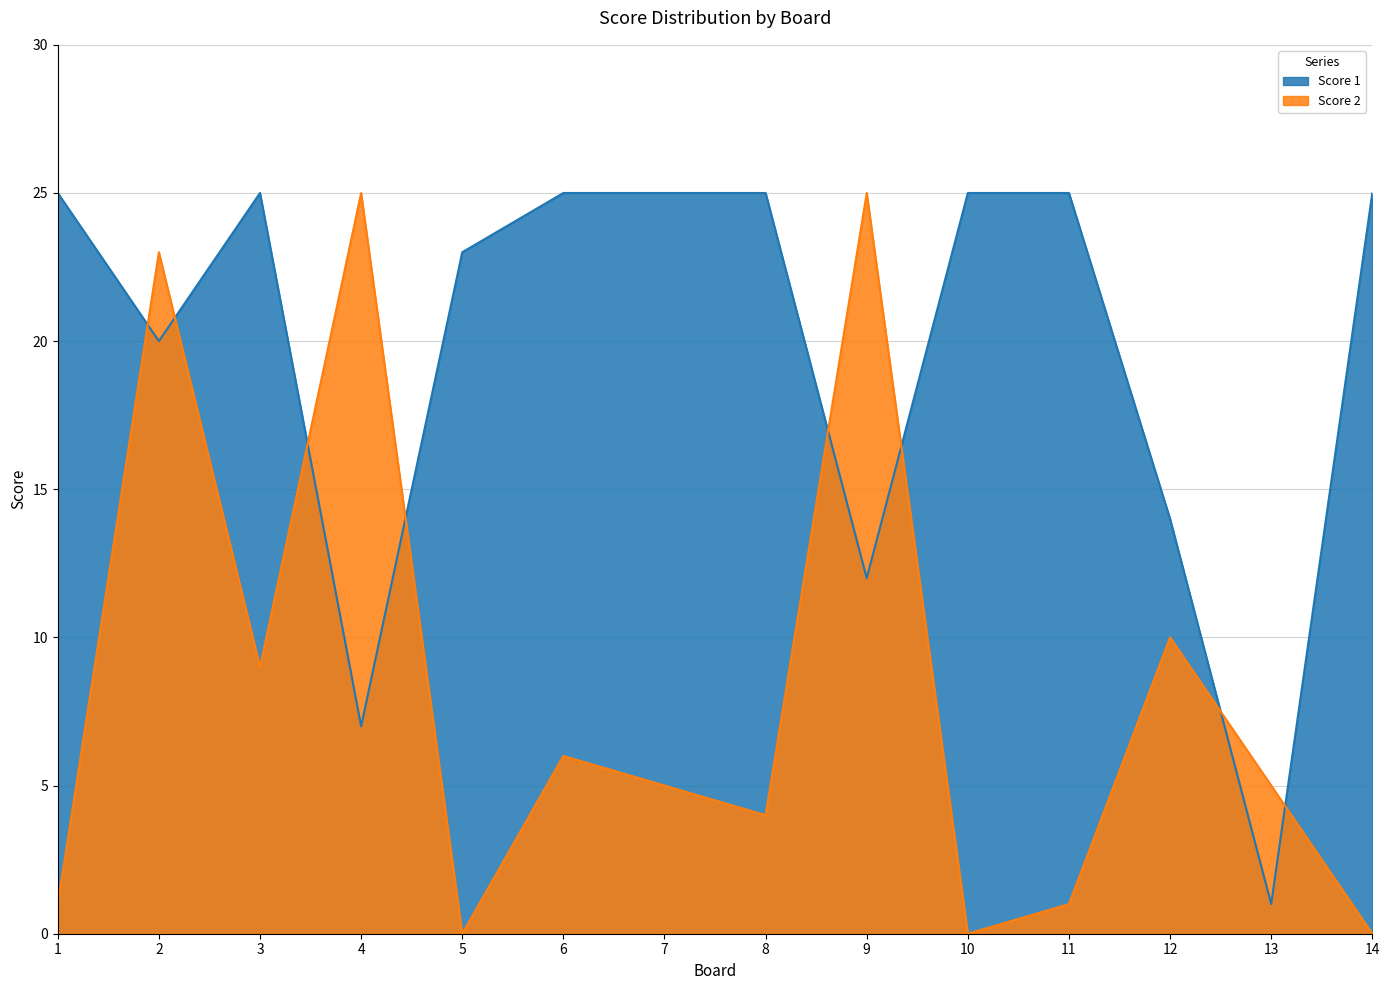

Where is Score 2 nearest to the value 12?

12